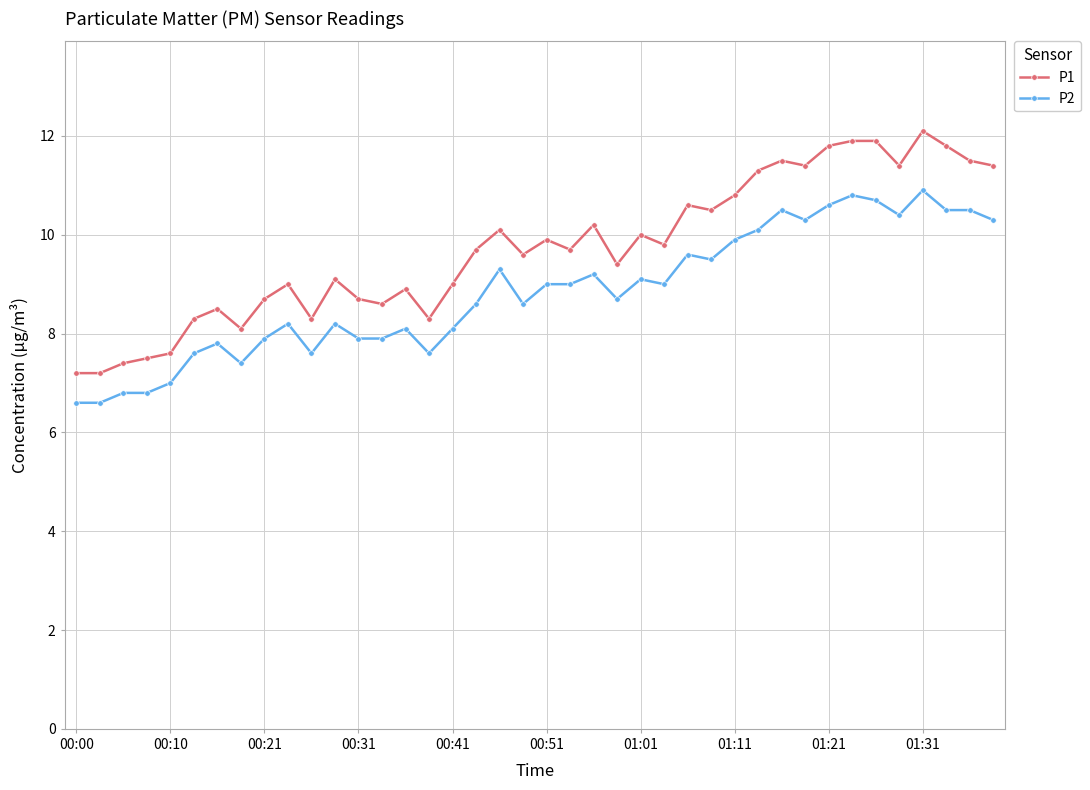

Which series has the widest spread of values?

P1